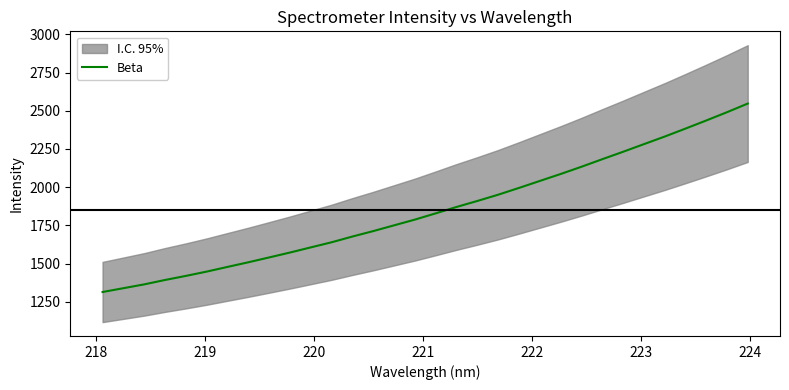

What is the minimum value for Beta?

1313.8